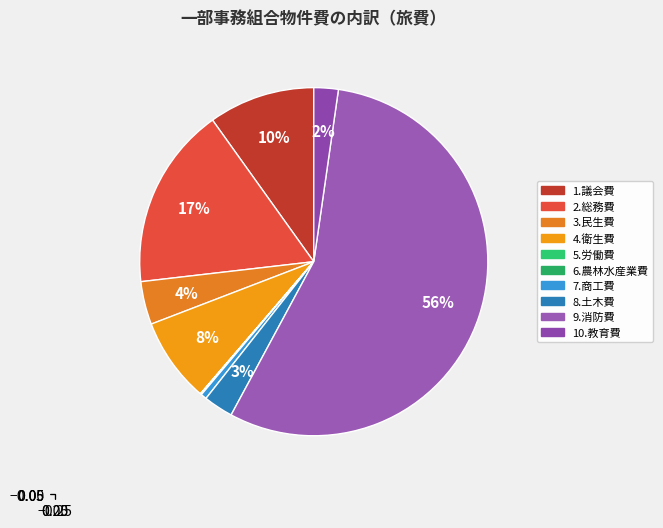

Which slice is the largest?

9.消防費